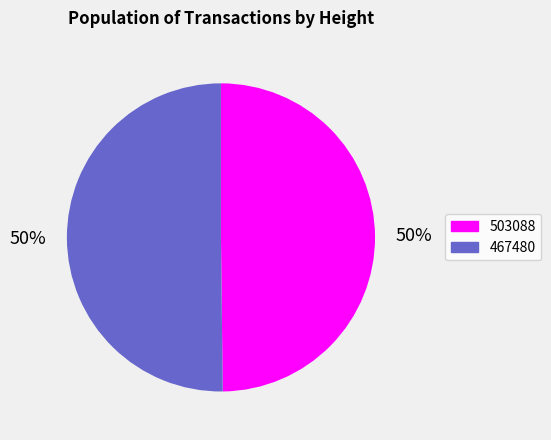

To the nearest percent, what portion does 503088 represent?

50%